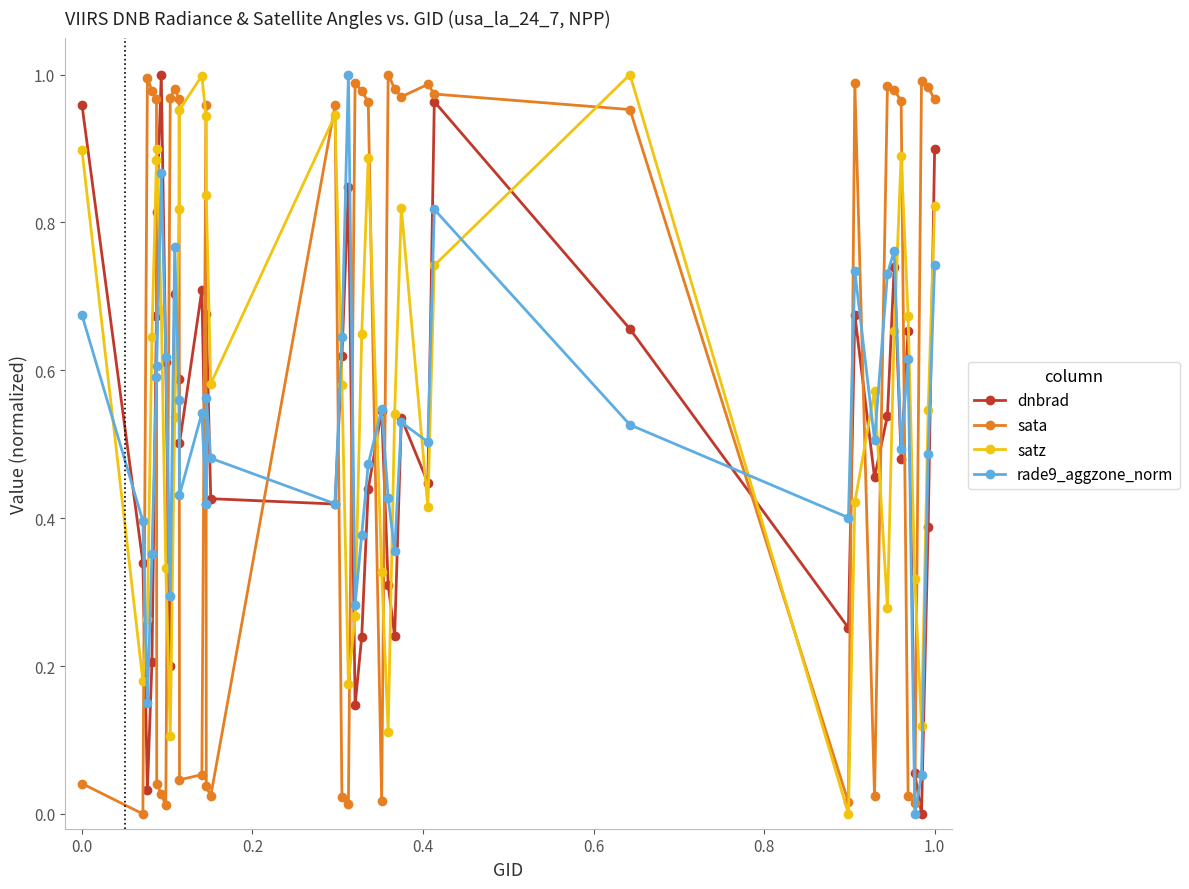

Which series has the largest total across all categories?

sata